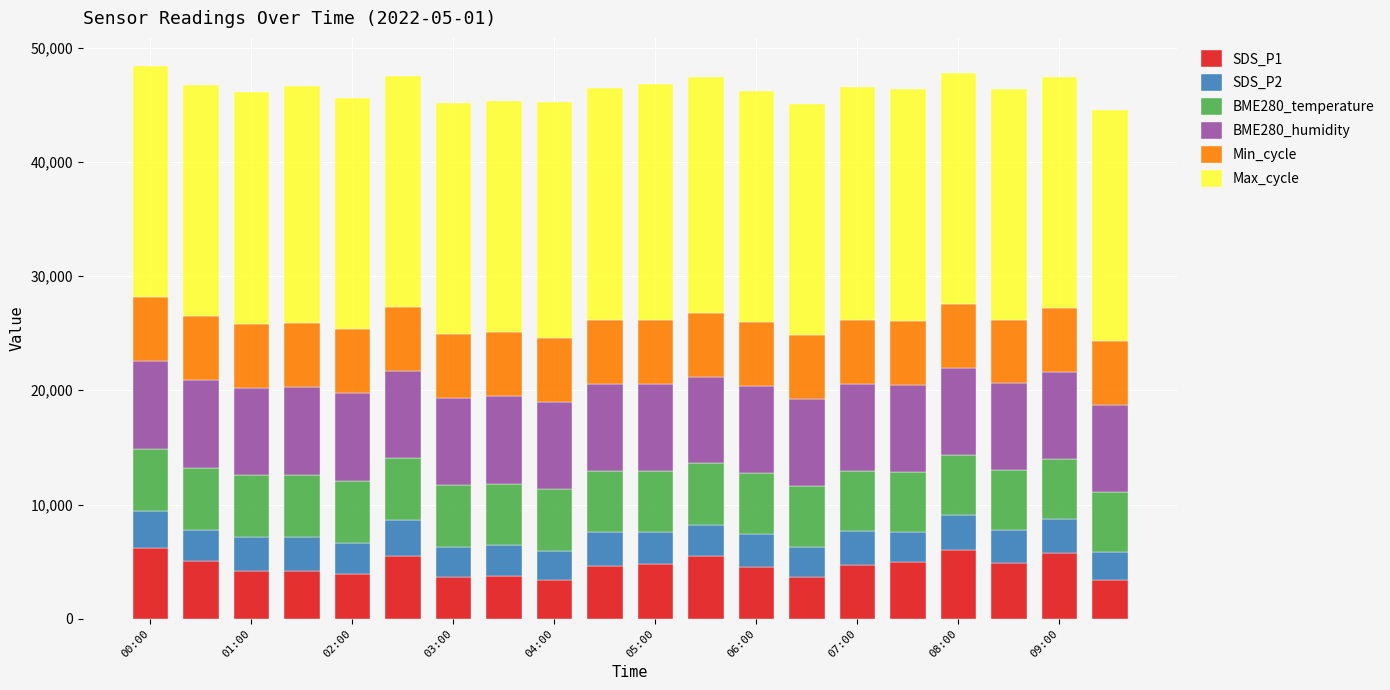

What is the maximum value for SDS_P1?

6170